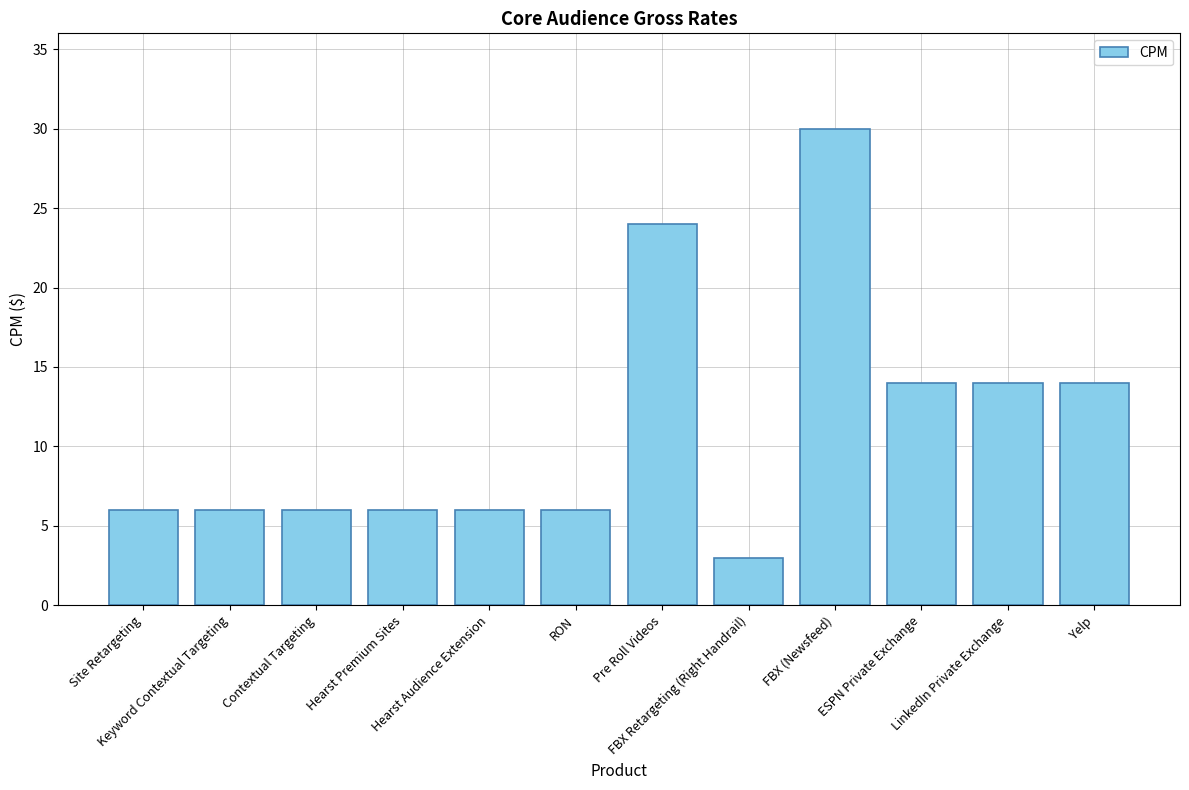

What is the label of the 11th bar from the right?

Keyword Contextual Targeting